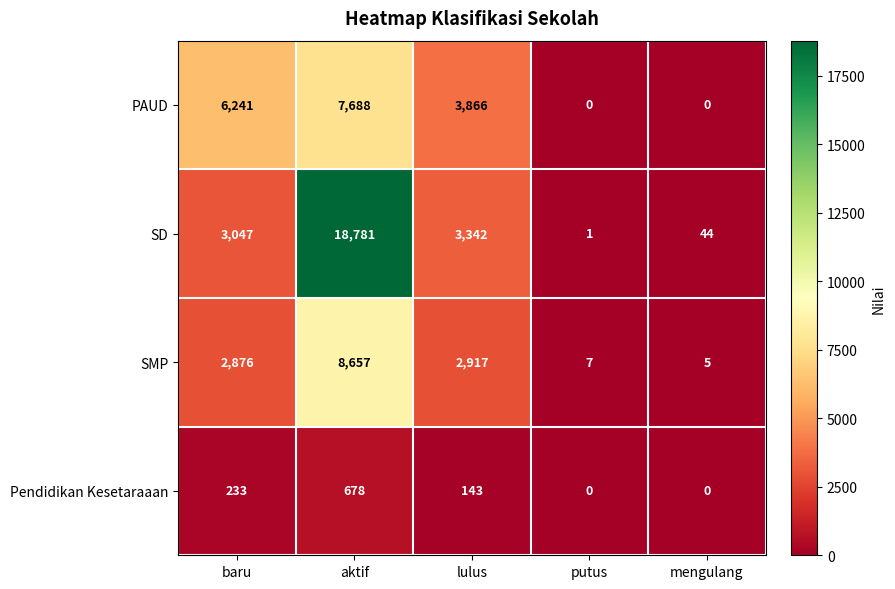

How many data points does each series have?

5